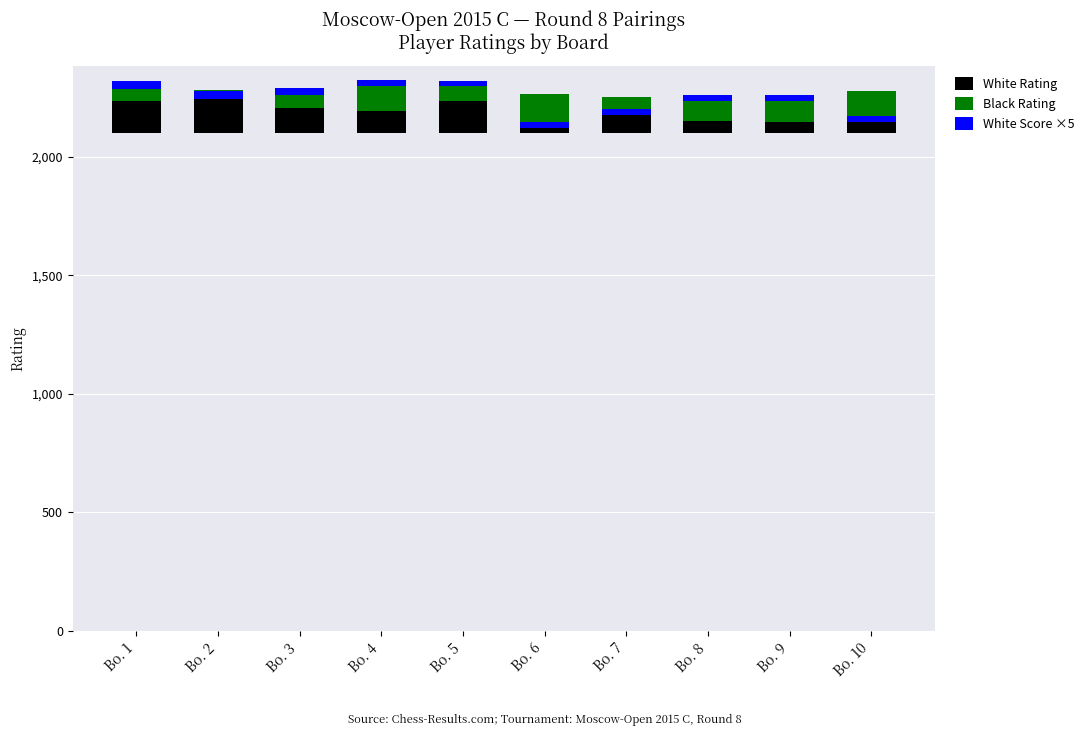

How many distinct data groups are displayed?

3